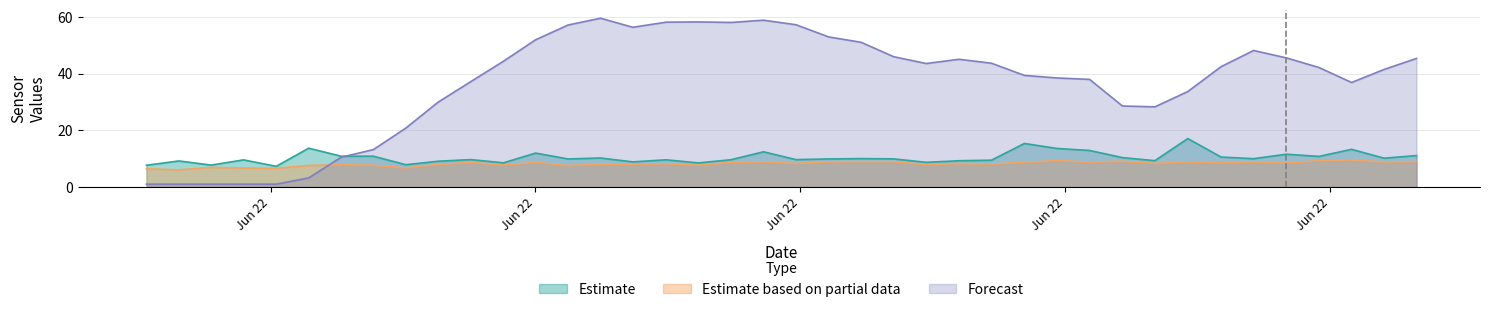

What is the maximum value shown in the chart?

59.6